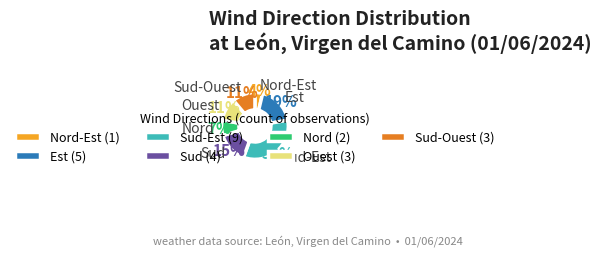

To the nearest percent, what is the average slice percentage?

14%